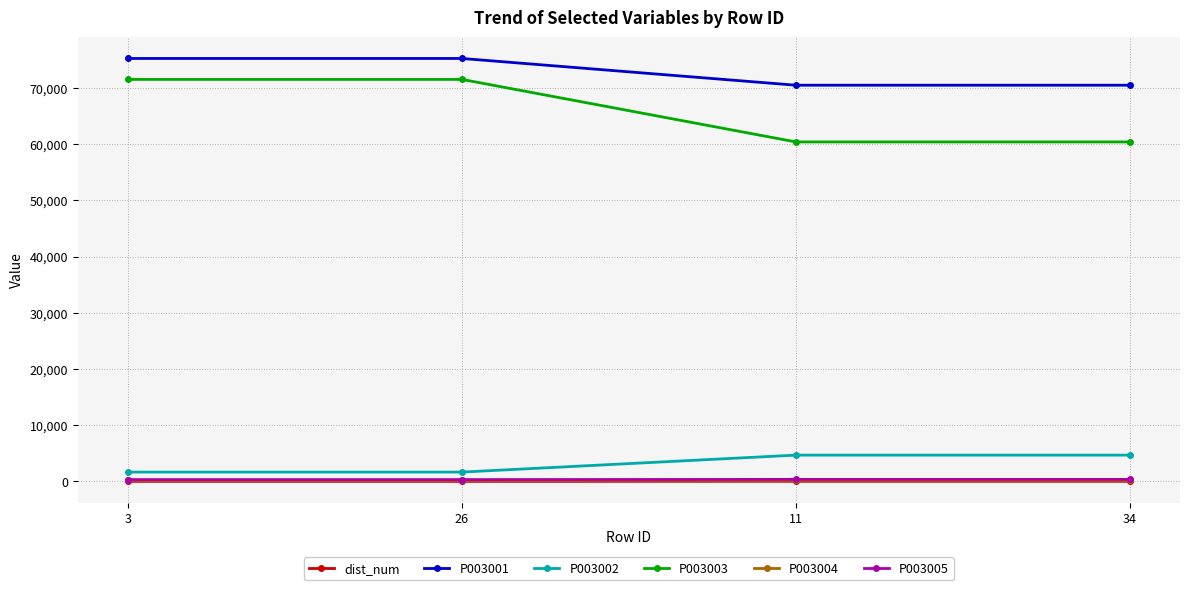

True or false: P003004 and P003001 intersect in this chart.

False